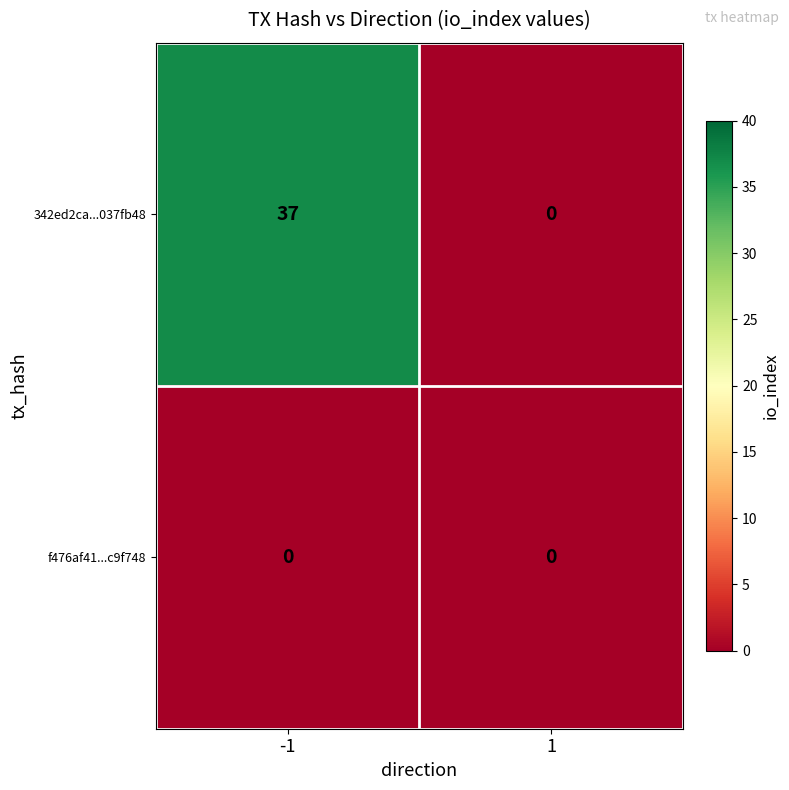

The value of f476af41...c9f748 at 1 is 0. True or false?

True